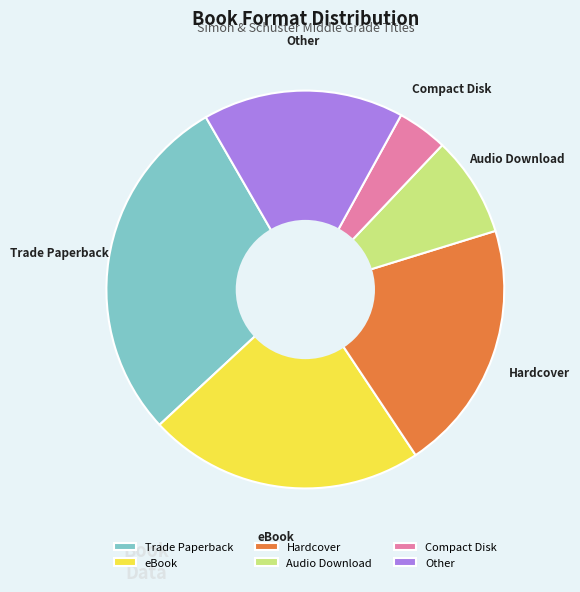

Which category has the smallest portion of the pie?

Compact Disk